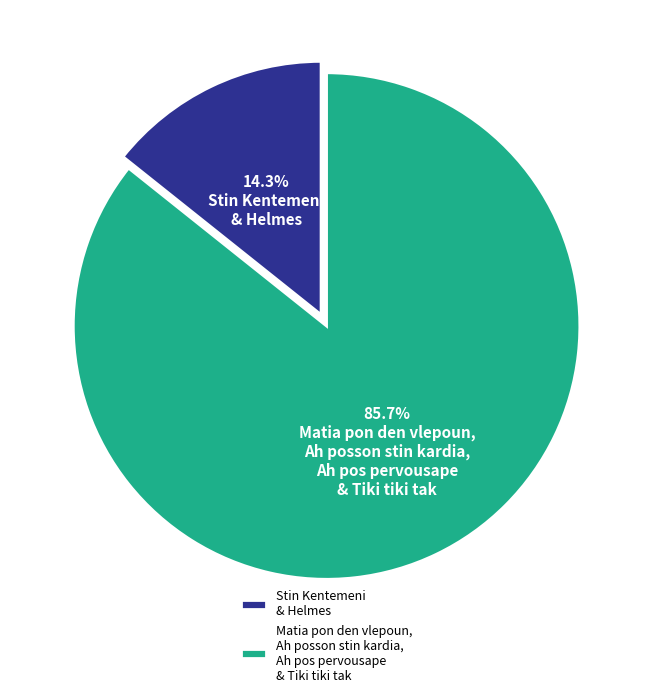

Rank the categories by value from highest to lowest.

Matia pon den vlepoun, Ah posson stin kardia, Ah pos pervousape & Tiki tiki tak, Stin Kentemeni & Helmes